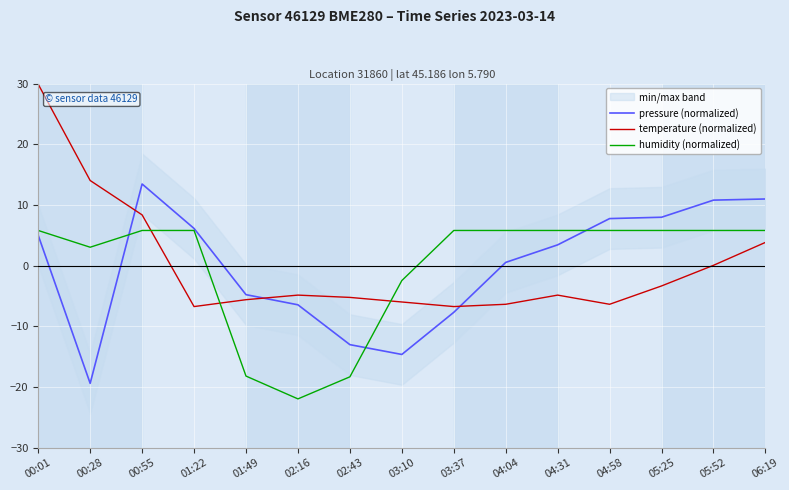

How many categories are shown in the chart?

15